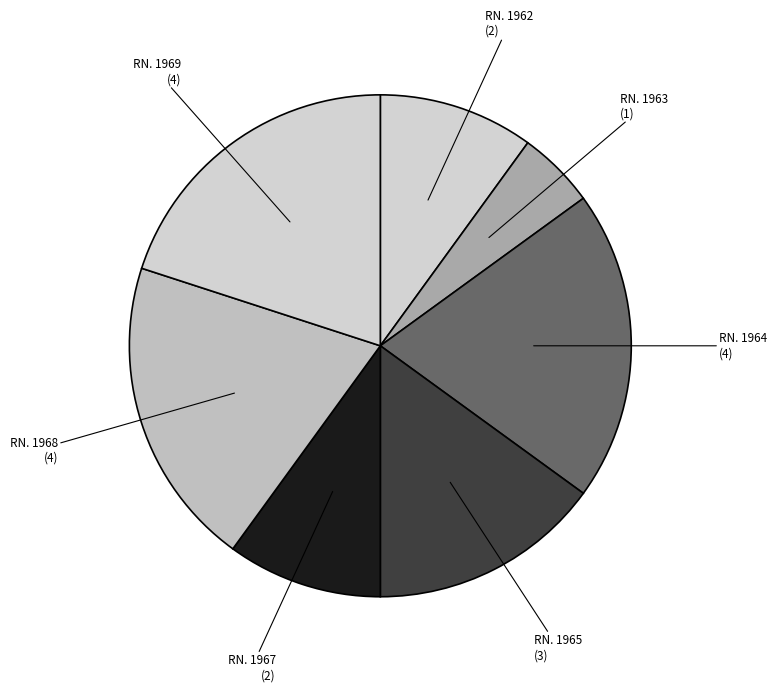

What is the smallest slice in the pie chart?

RN. 1963 (1)